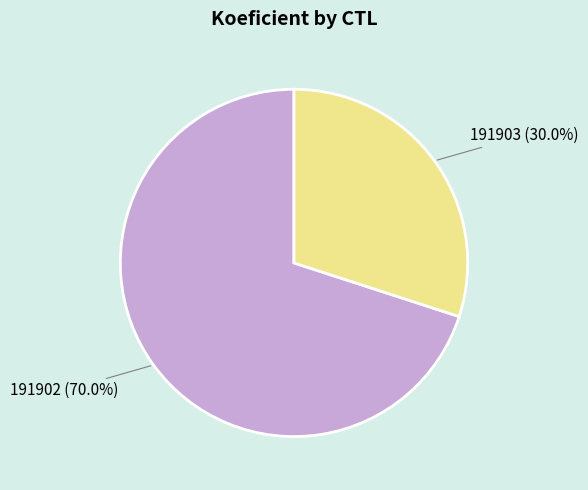

What is the total percentage of 191902 and 191903?

100.0%